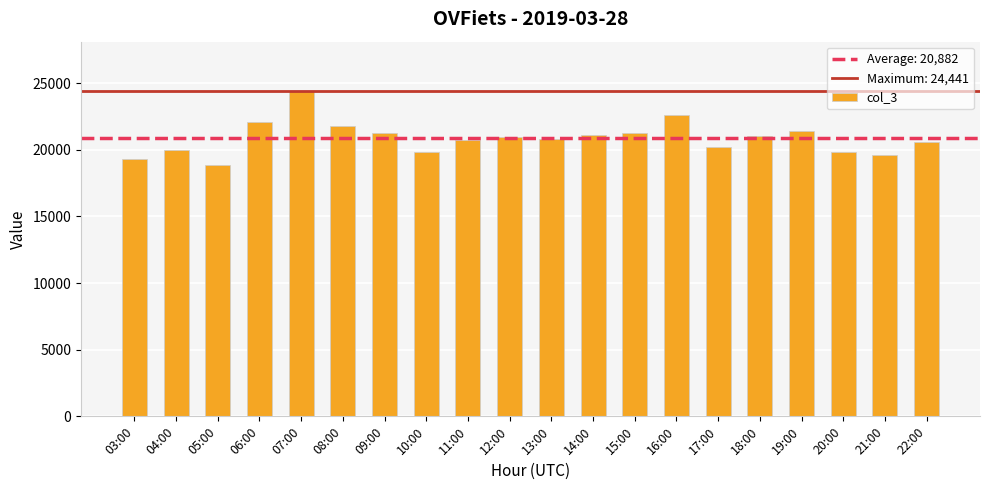

What is the difference between the values at 15:00 and 07:00?

3150